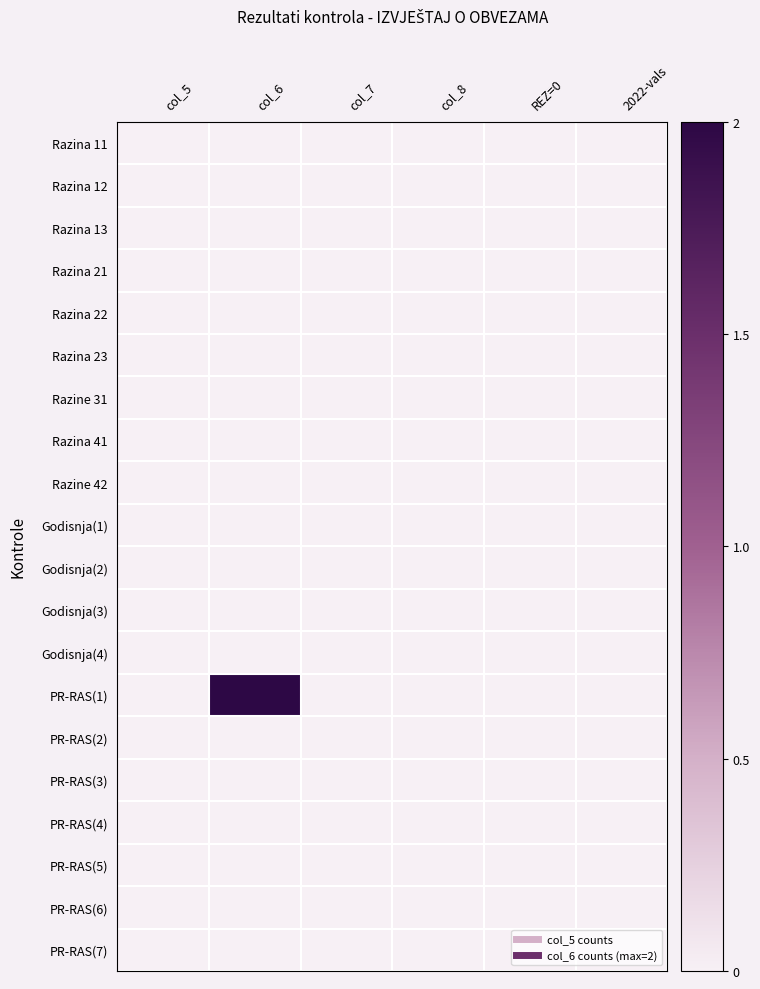

Which category has the highest value across all series?

col_6